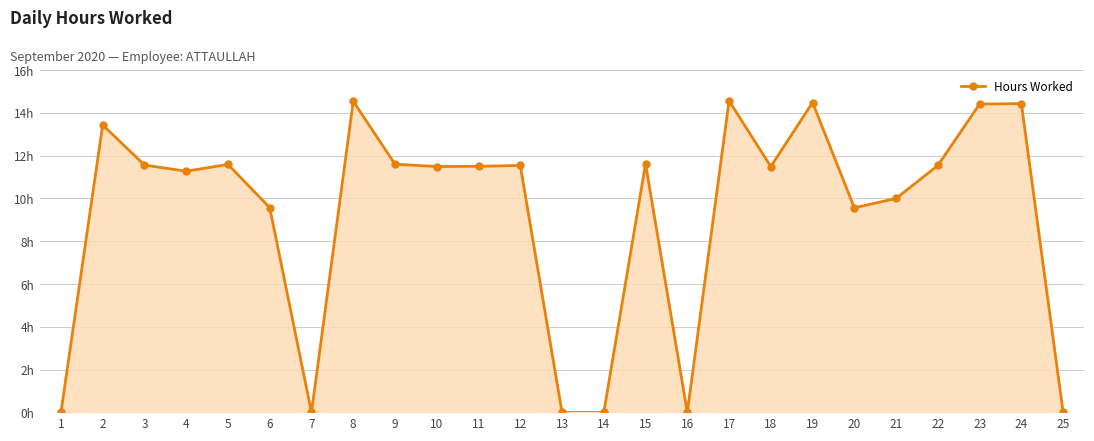

Is this an area chart (filled region under the line)?

Yes